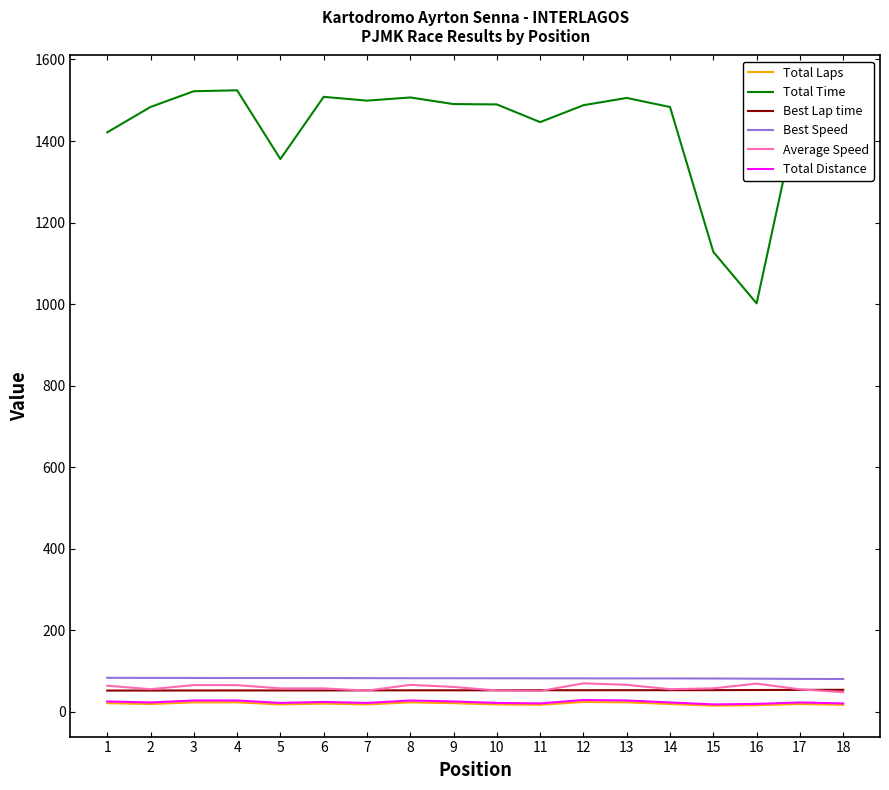

At which label does Best Speed reach its peak?

1